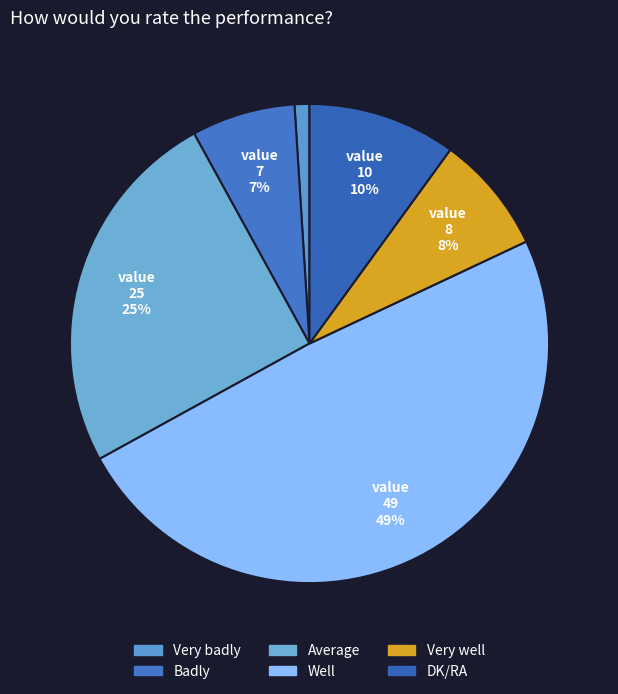

Approximately how many times larger is the value at Very badly compared to Badly?

0.1